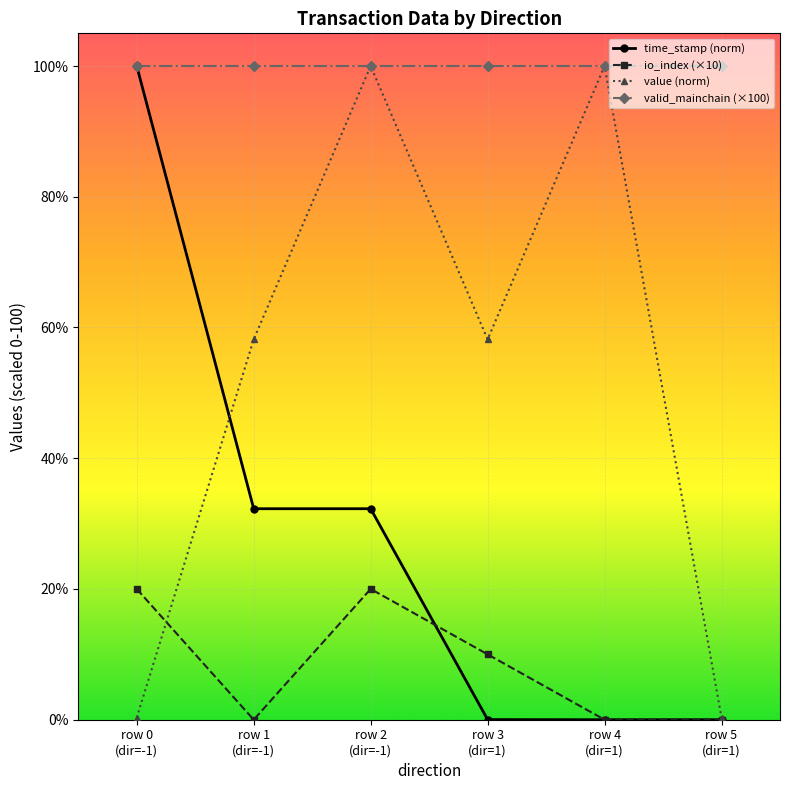

Which series has the largest total across all categories?

valid_mainchain (×100)